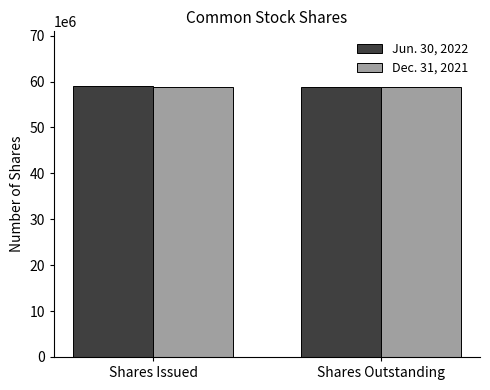

The value of Jun. 30, 2022 at Shares Outstanding is 22075646. True or false?

False